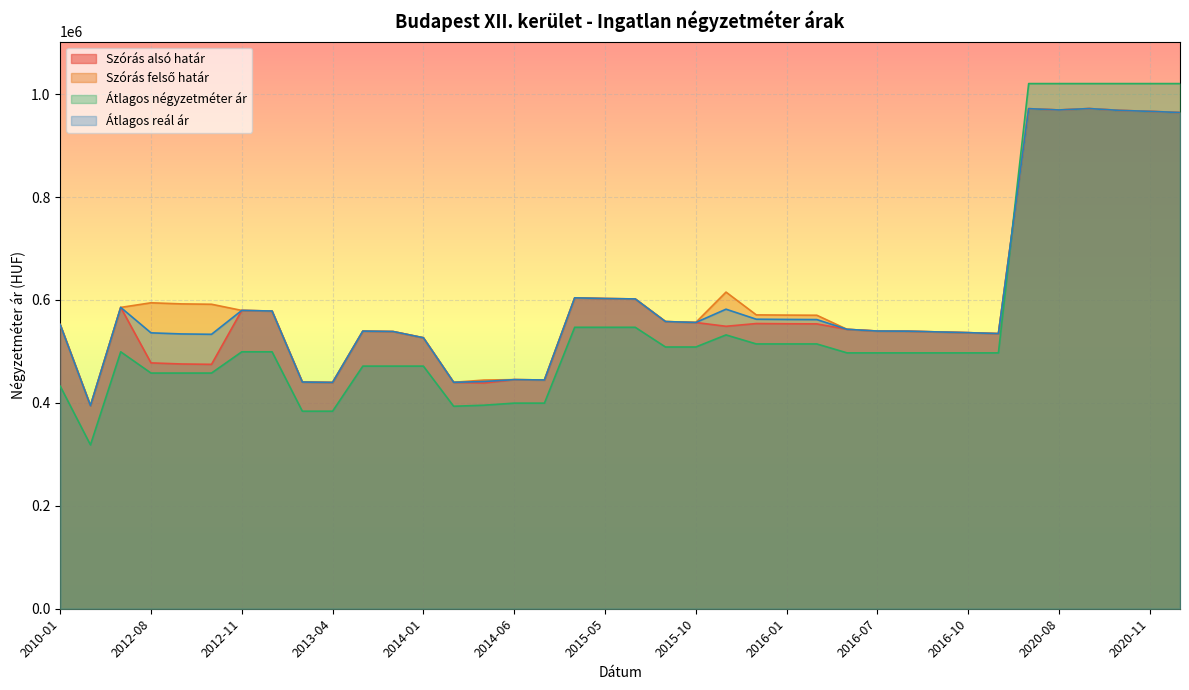

What are all the series names shown in the legend?

Szórás alsó határ, Szórás felső határ, Átlagos négyzetméter ár, Átlagos reál ár